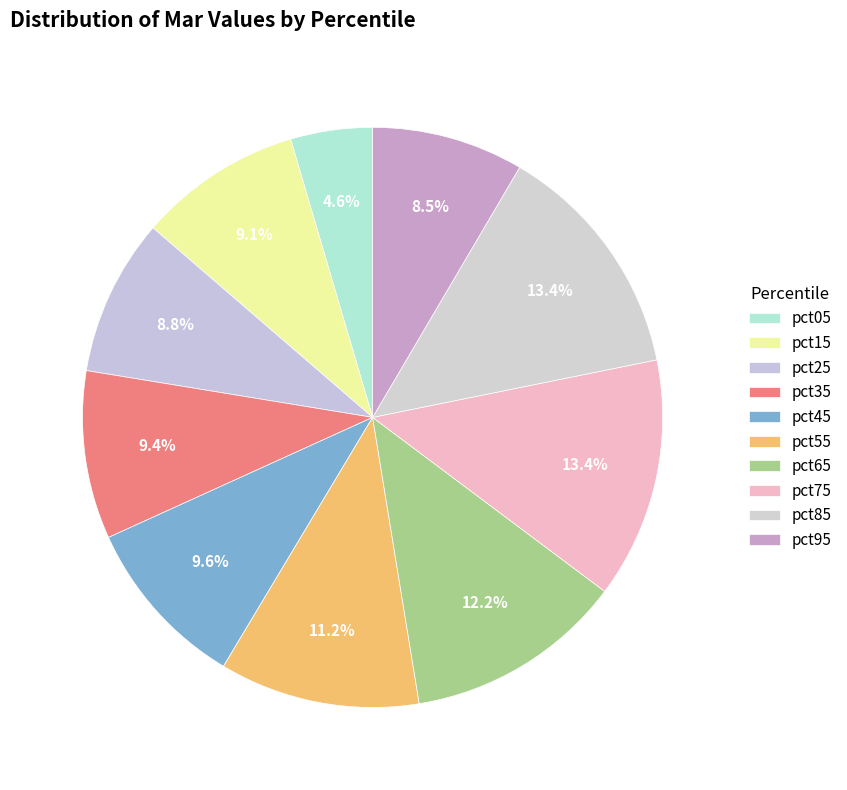

Combined, what portion of the pie is pct05 and pct85?

17.9%